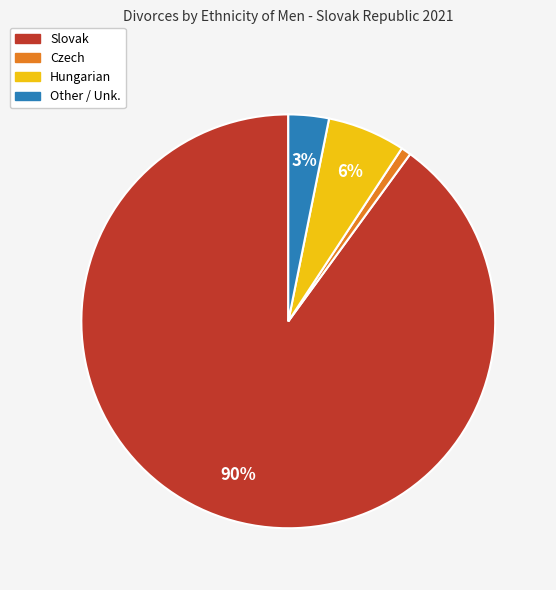

Do Other / Unk. and Hungarian together represent more than half of the pie?

No